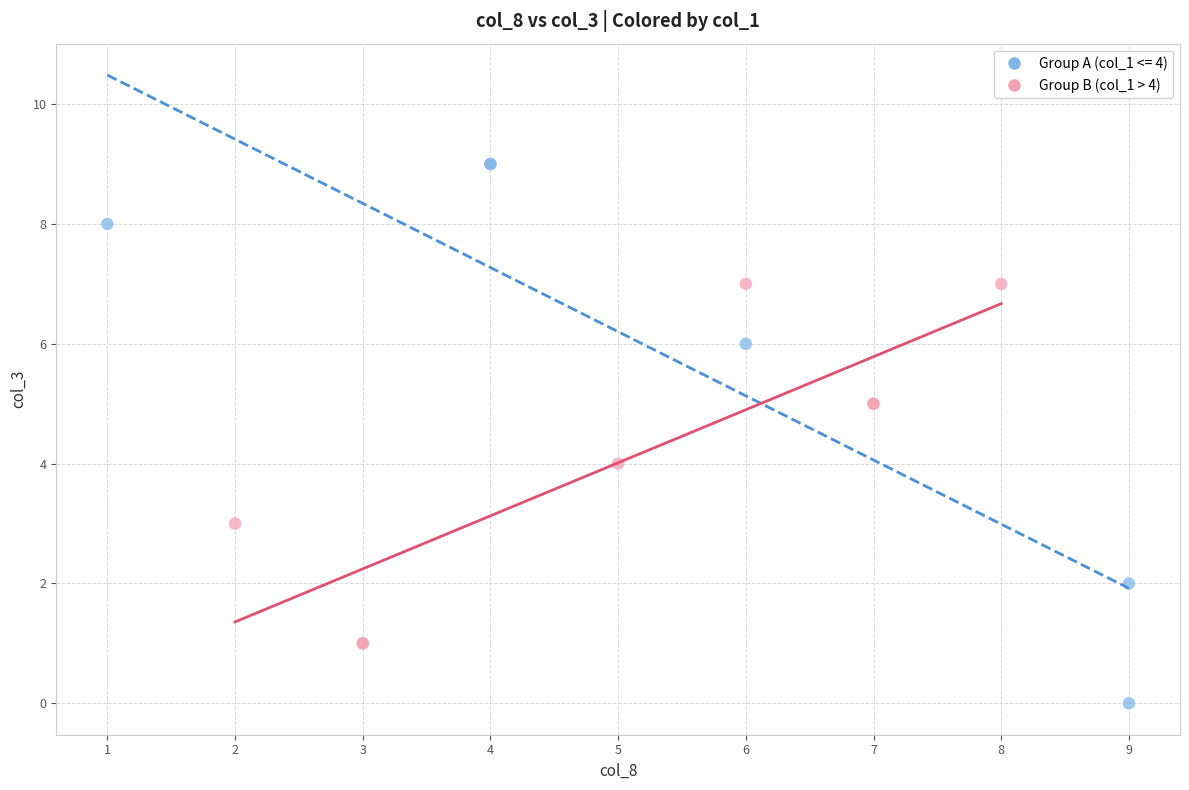

Which series has the largest Y range (max minus min)?

Group A (col_1 <= 4)